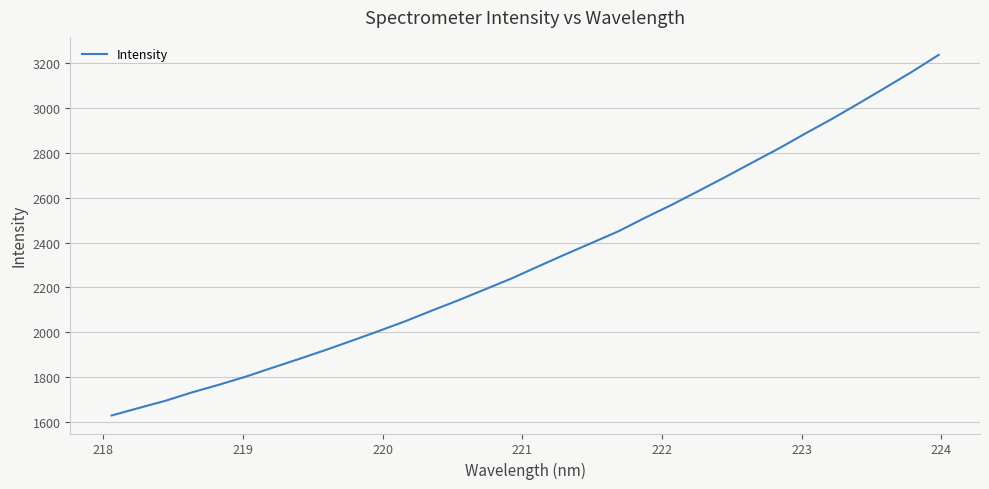

What is the smallest value displayed?

1629.8